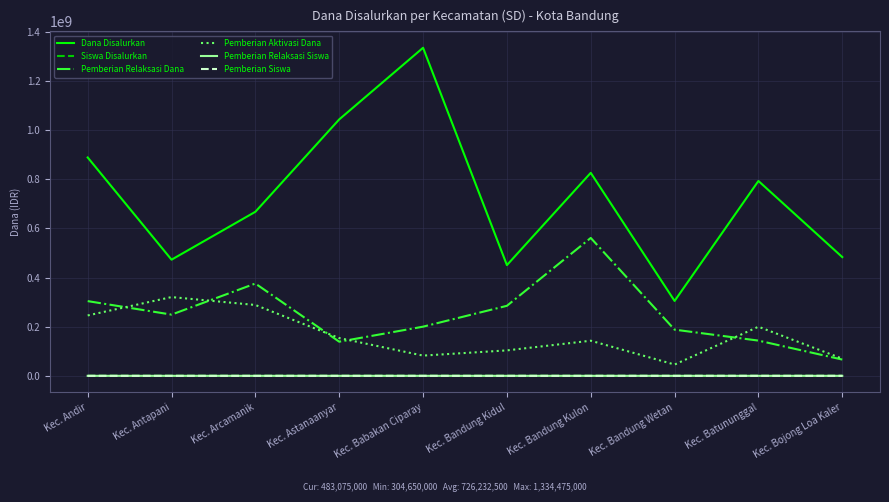

At which label does Pemberian Relaksasi Dana first exceed 249075000?

Kec. Andir